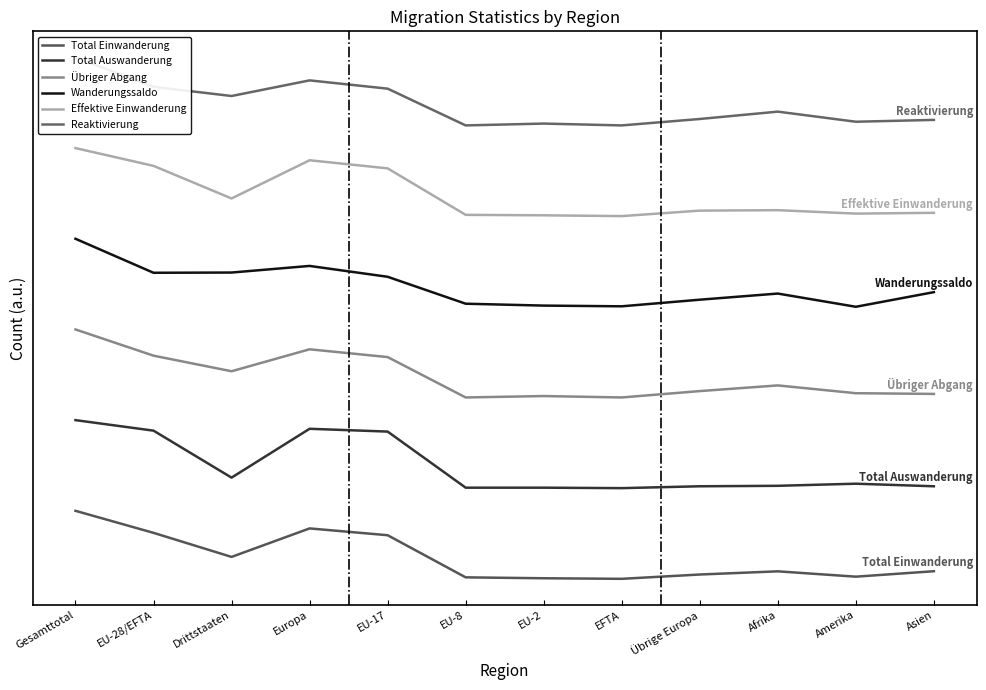

Reading left to right, what are all the values shown in this chart?

Total Einwanderung: 150.0	101.4	48.3	111.2	96.2	3.3	1.3	0.0	9.5	16.5	4.8	16.8
Total Auswanderung: 350.0	326.8	223.2	330.9	324.7	201.0	201.0	200.0	204.1	205.2	209.8	204.1
Übriger Abgang: 550.0	492.2	457.8	506.2	489.1	400.0	403.1	400.0	414.1	426.6	409.4	407.8
Wanderungssaldo: 750.0	675.0	675.5	690.1	666.1	606.8	602.6	601.0	615.6	629.2	600.0	632.3
Effektive Einwanderung: 950.0	910.8	838.9	923.2	905.3	802.8	801.7	800.0	812.0	813.1	805.5	807.2
Reaktivierung: 1150.0	1085.1	1064.9	1099.3	1081.1	1000.0	1004.1	1000.0	1014.2	1030.4	1008.1	1012.2